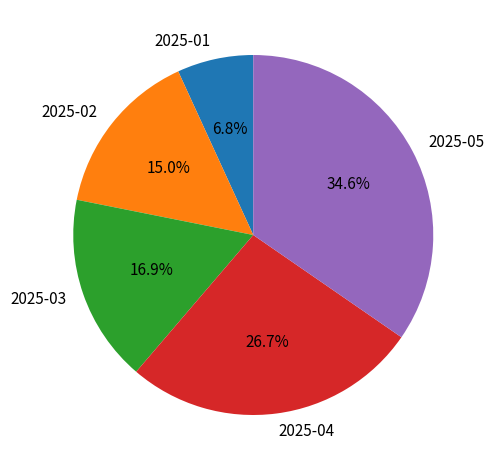

The 2025-03 slice represents 5% of the pie. True or false?

False